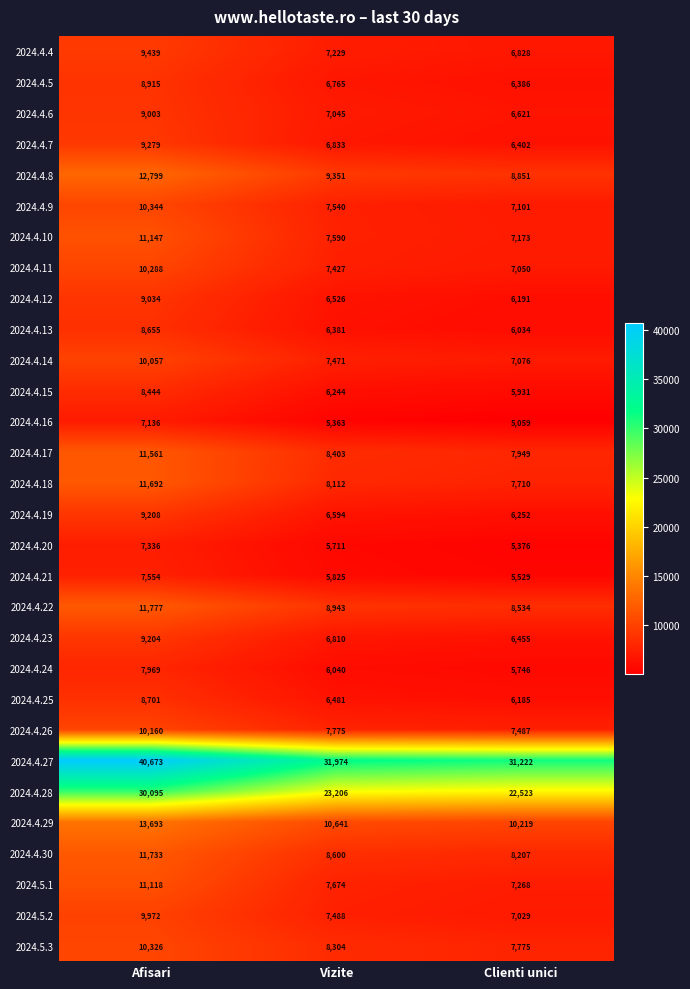

Is it true that 2024.4.15 equals 5931 at Clienti unici?

True